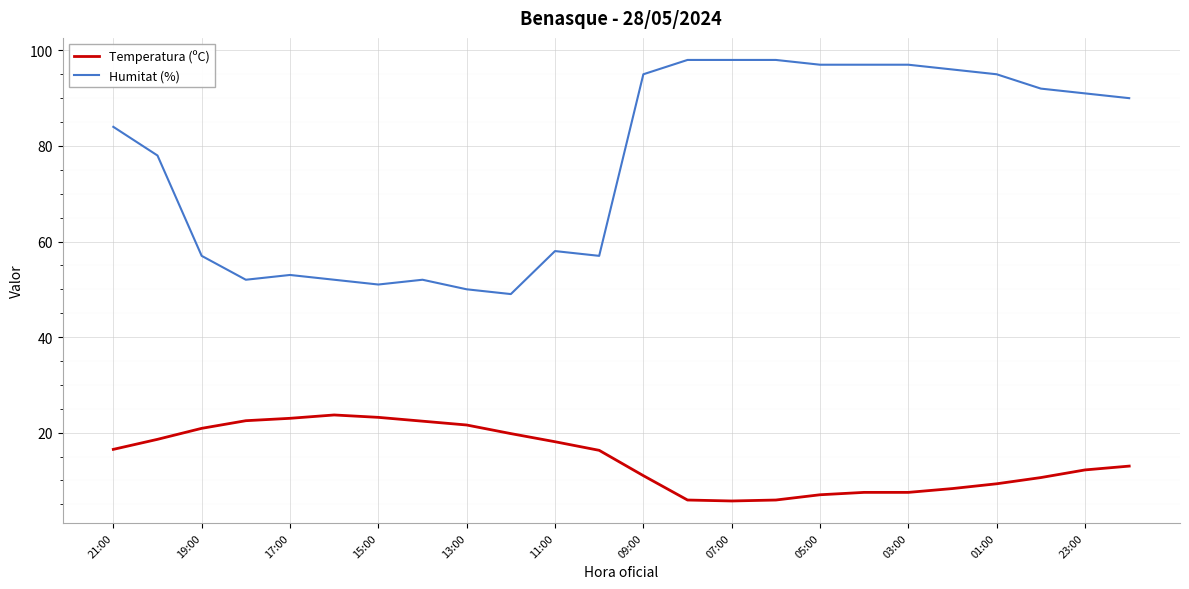

Which series has the largest total across all categories?

Humitat (%)